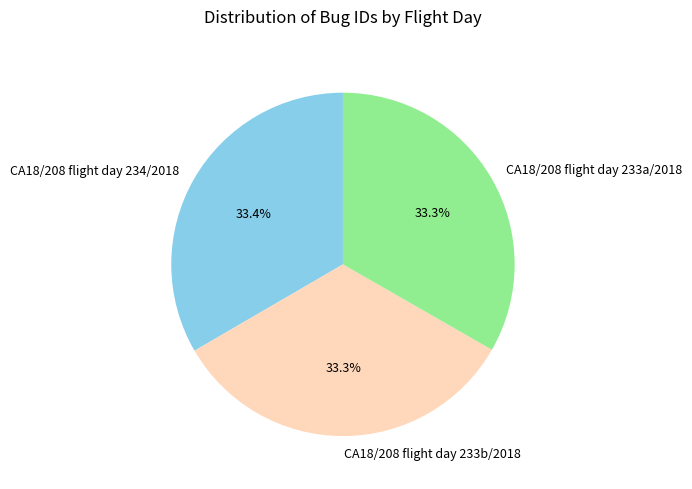

To the nearest percent, what is the average slice percentage?

33%